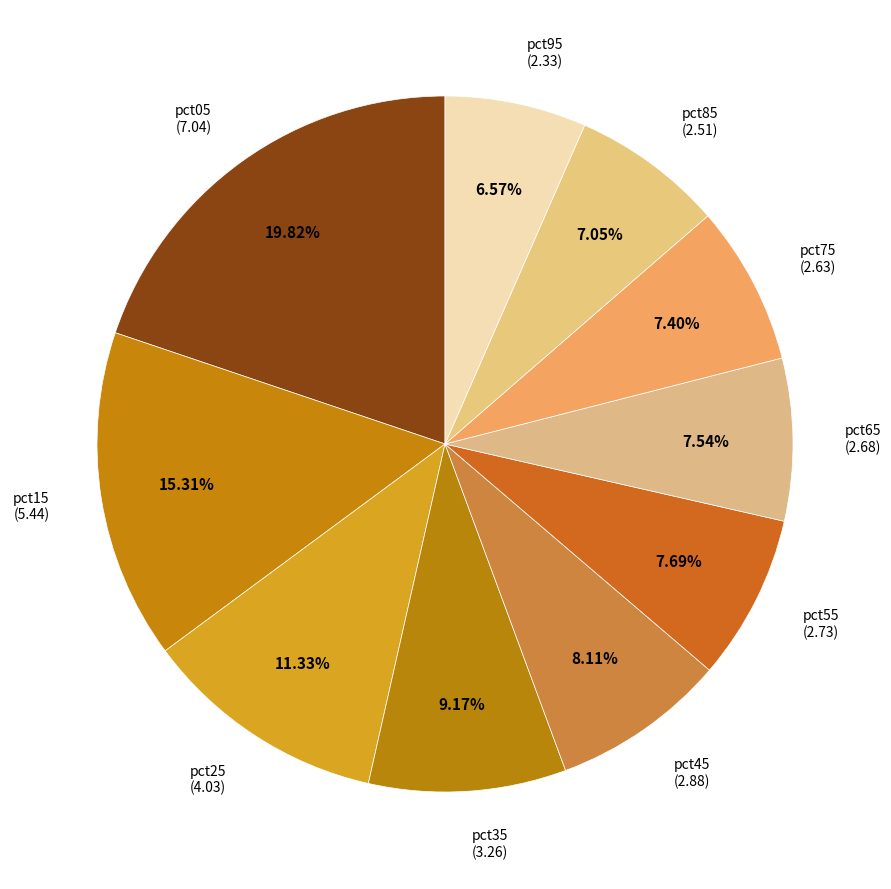

Which category has the biggest portion of the pie?

pct05